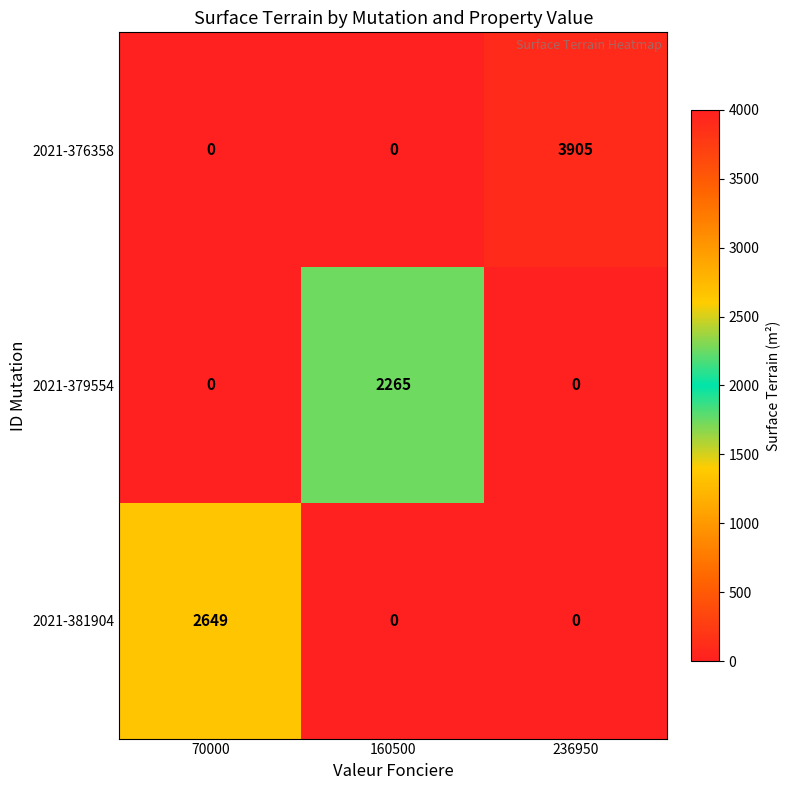

Reading left to right, extract all data points from this chart.

2021-376358: 0	0	3905
2021-379554: 0	2265	0
2021-381904: 2649	0	0